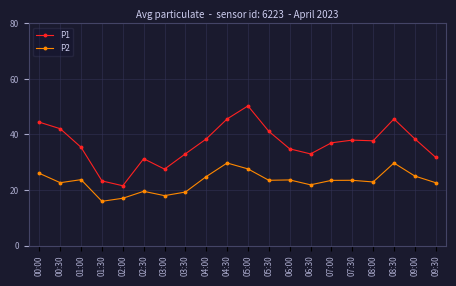

Rank the series by their maximum value, from lowest to highest.

P2, P1